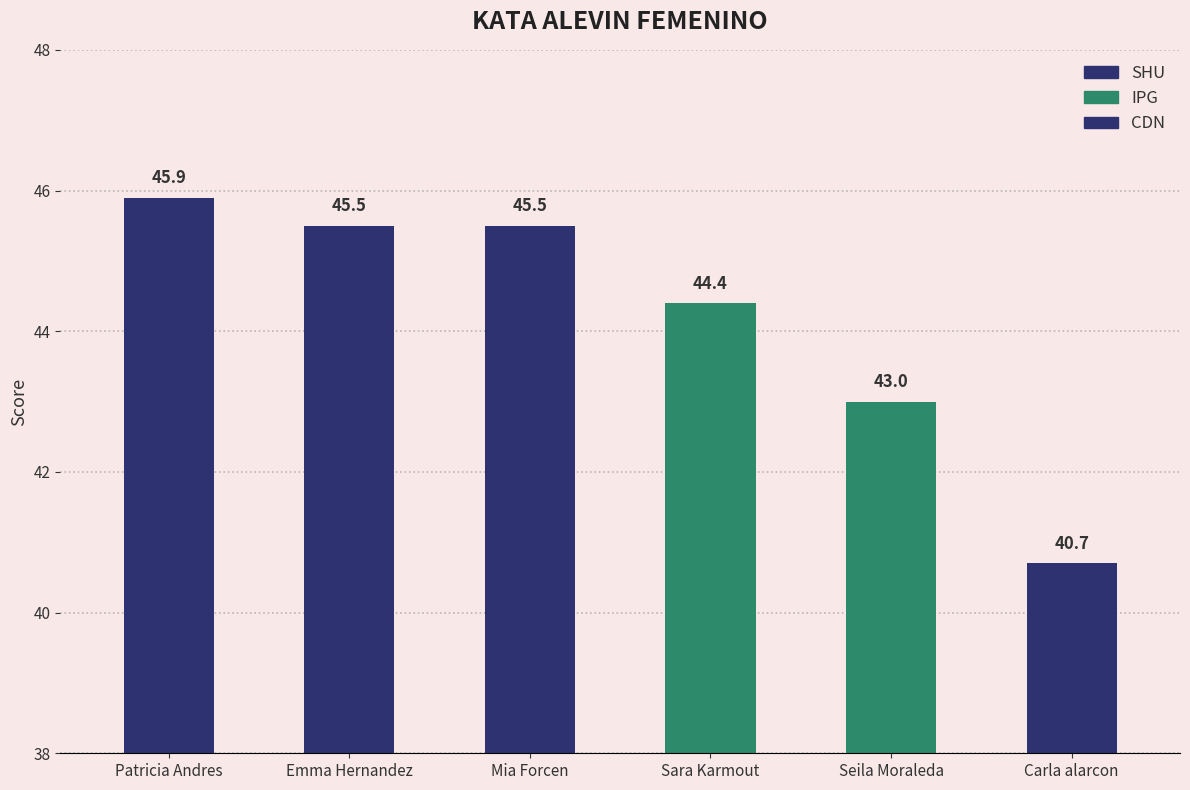

List the labels in order of value, smallest first.

Carla alarcon, Seila Moraleda, Sara Karmout, Emma Hernandez, Mia Forcen, Patricia Andres